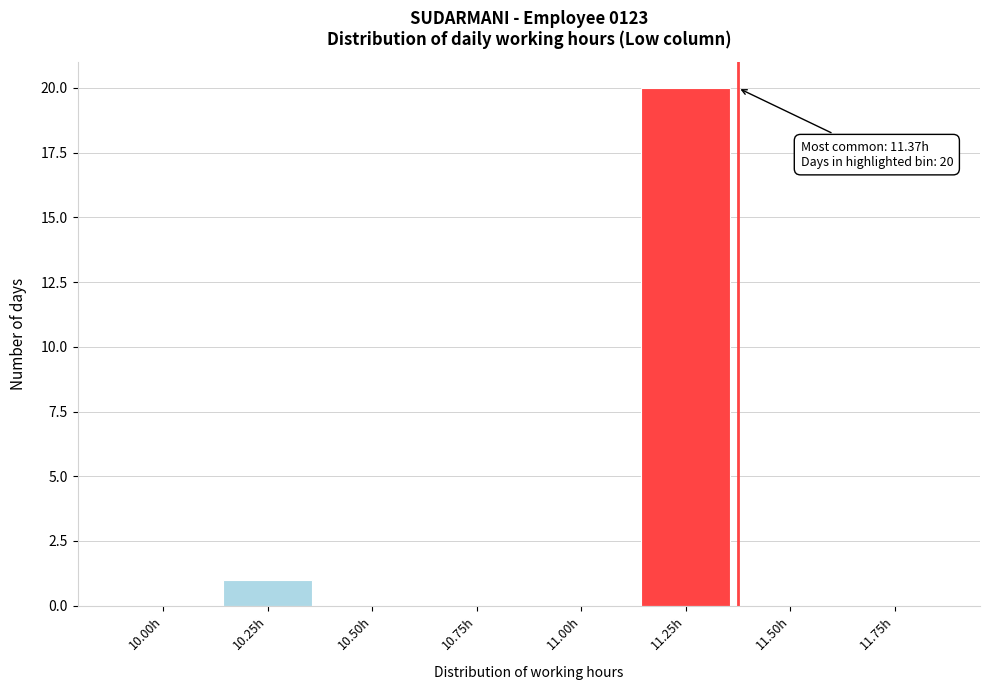

Reading left to right, list all the values displayed in this chart.

10.00h=0	10.25h=1	10.50h=0	10.75h=0	11.00h=0	11.25h=20	11.50h=0	11.75h=0